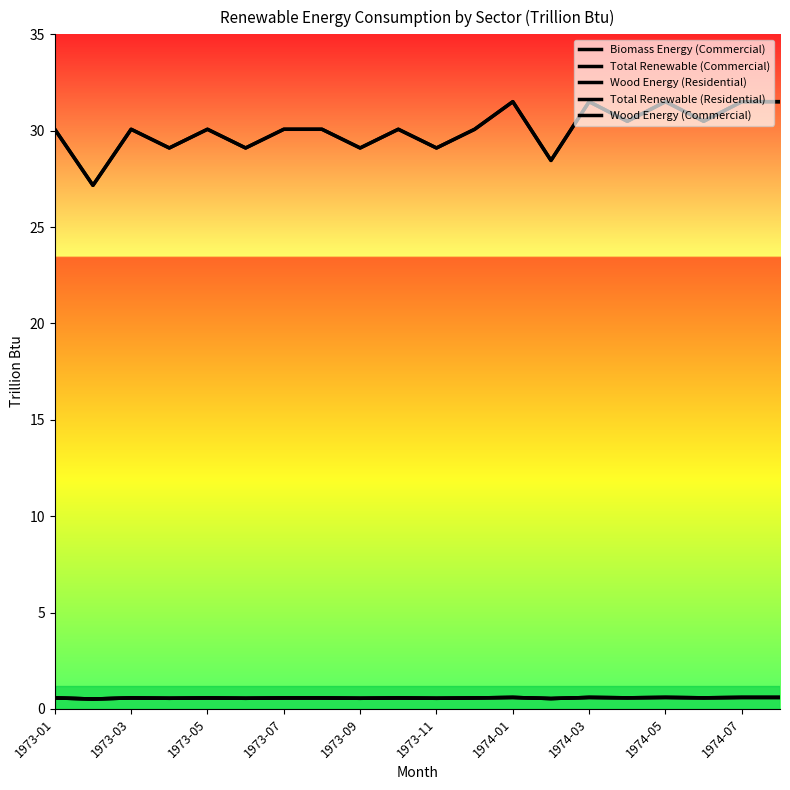

Does the chart have visible grid lines?

No